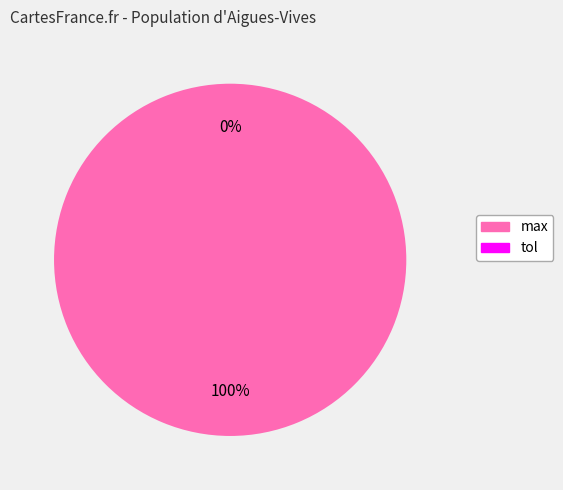

To the nearest percent, what is the difference between the largest and smallest slice percentages?

100%